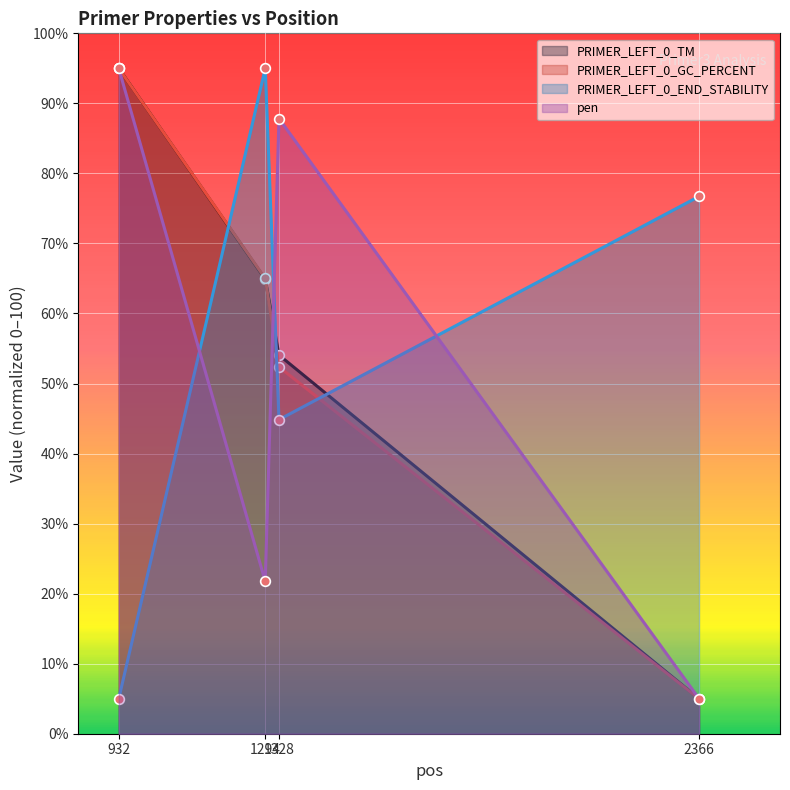

Where does the PRIMER_LEFT_0_END_STABILITY series first go above 76?

1294